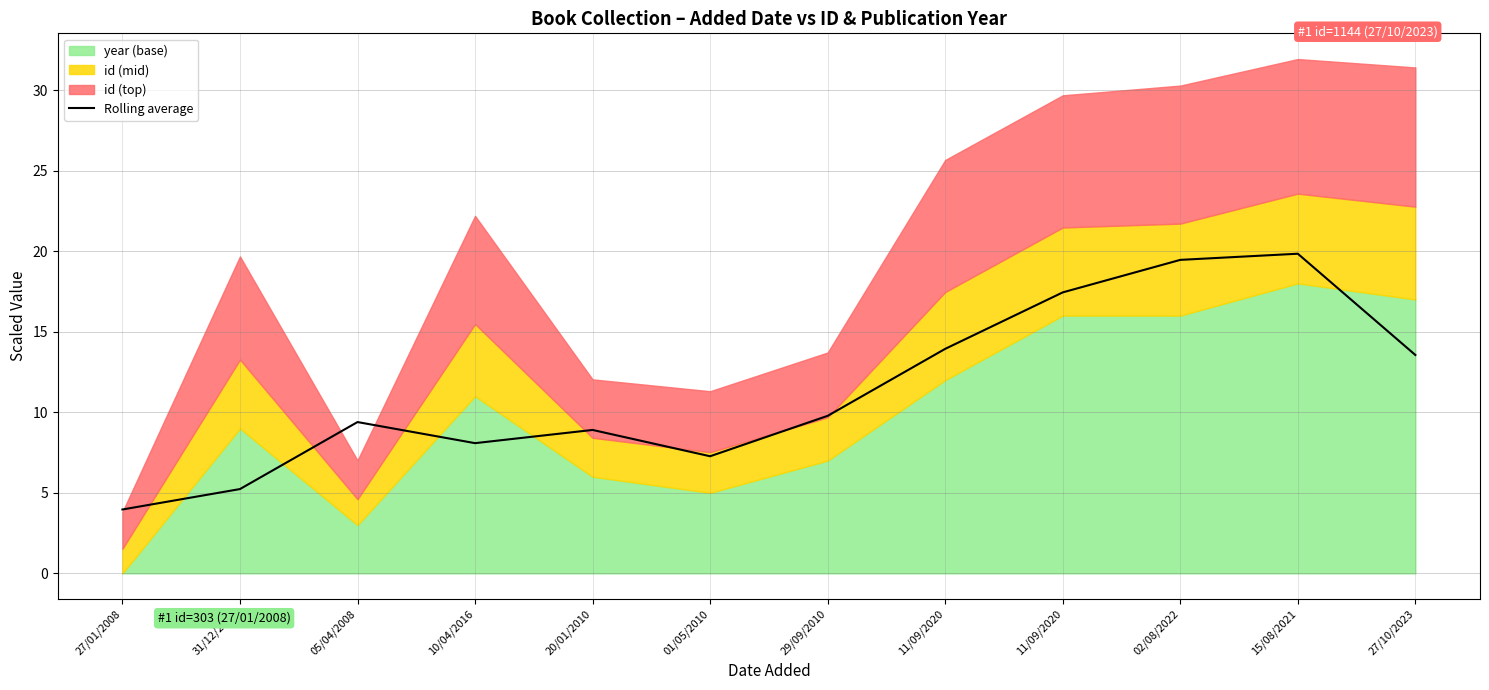

List the labels in order of value, largest first.

15/08/2021, 02/08/2022, 11/09/2020, 11/09/2020, 27/10/2023, 29/09/2010, 05/04/2008, 20/01/2010, 10/04/2016, 01/05/2010, 31/12/2014, 27/01/2008